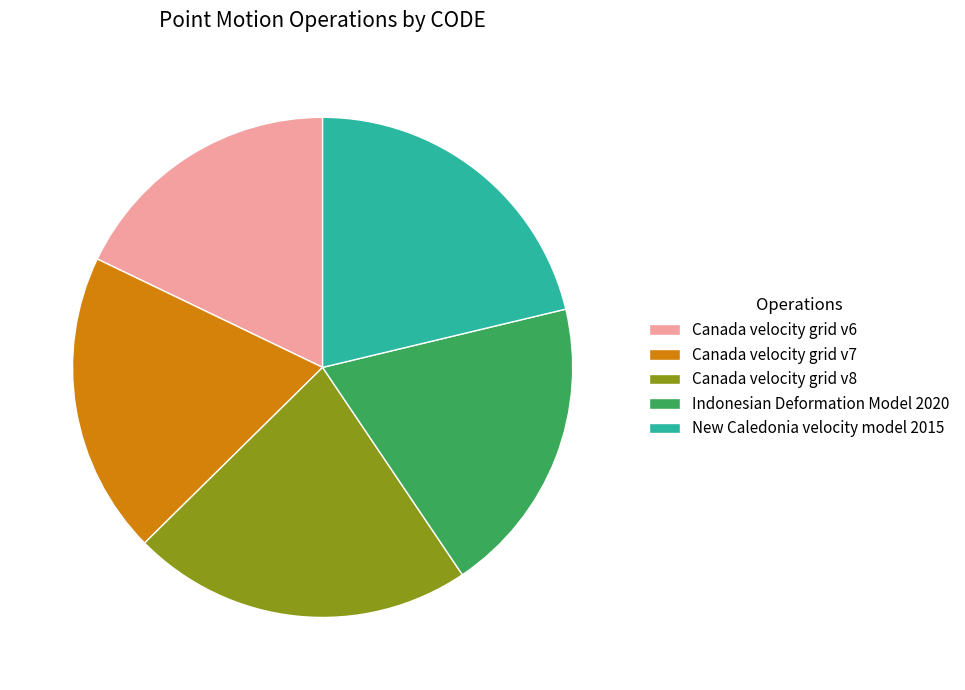

What is the ratio of the value at Canada velocity grid v7 to the value at Canada velocity grid v8?

0.9